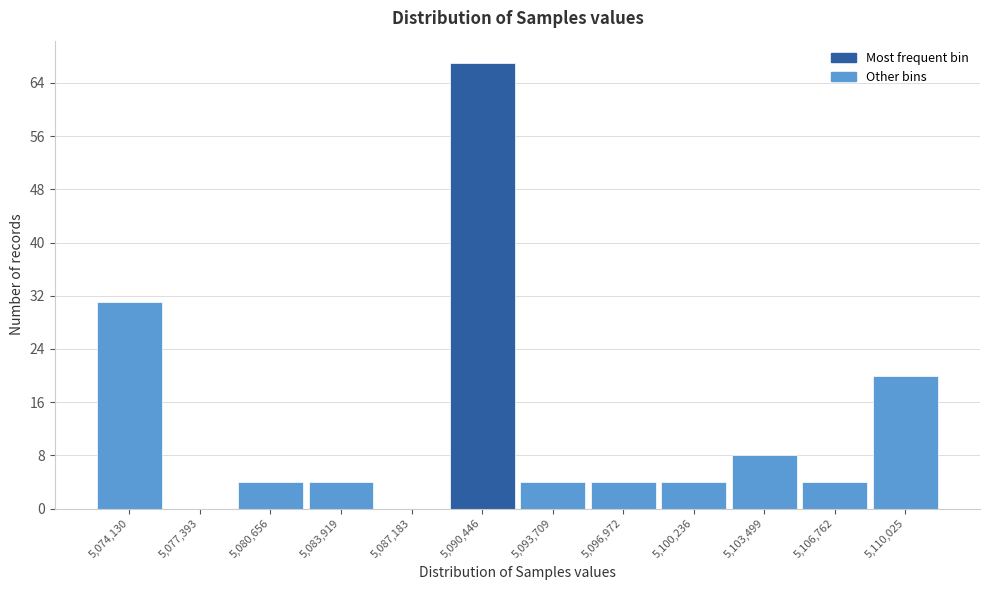

Reading left to right, transcribe all the data shown in this chart.

5,074,130=31	5,077,393=0	5,080,656=4	5,083,919=4	5,087,183=0	5,090,446=67	5,093,709=4	5,096,972=4	5,100,236=4	5,103,499=8	5,106,762=4	5,110,025=20